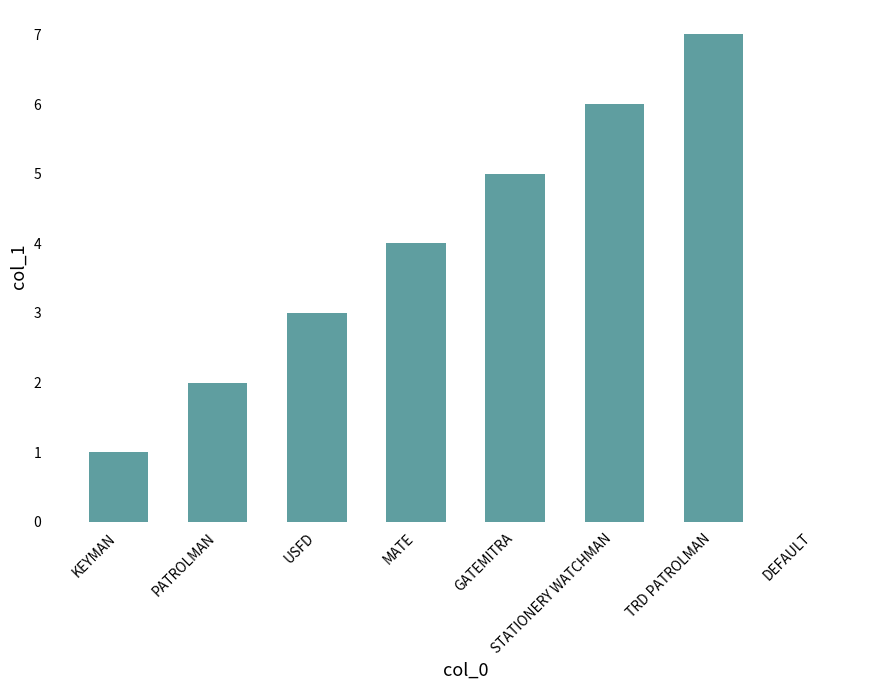

Is it true that the value at STATIONERY WATCHMAN is 6?

True